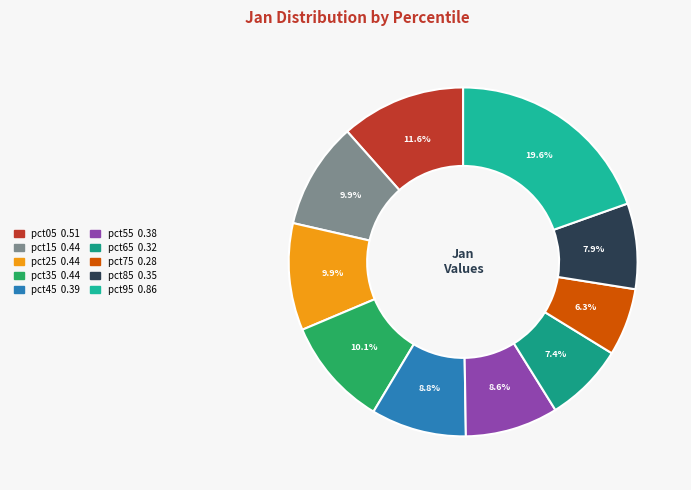

How many slices are in this pie chart?

10